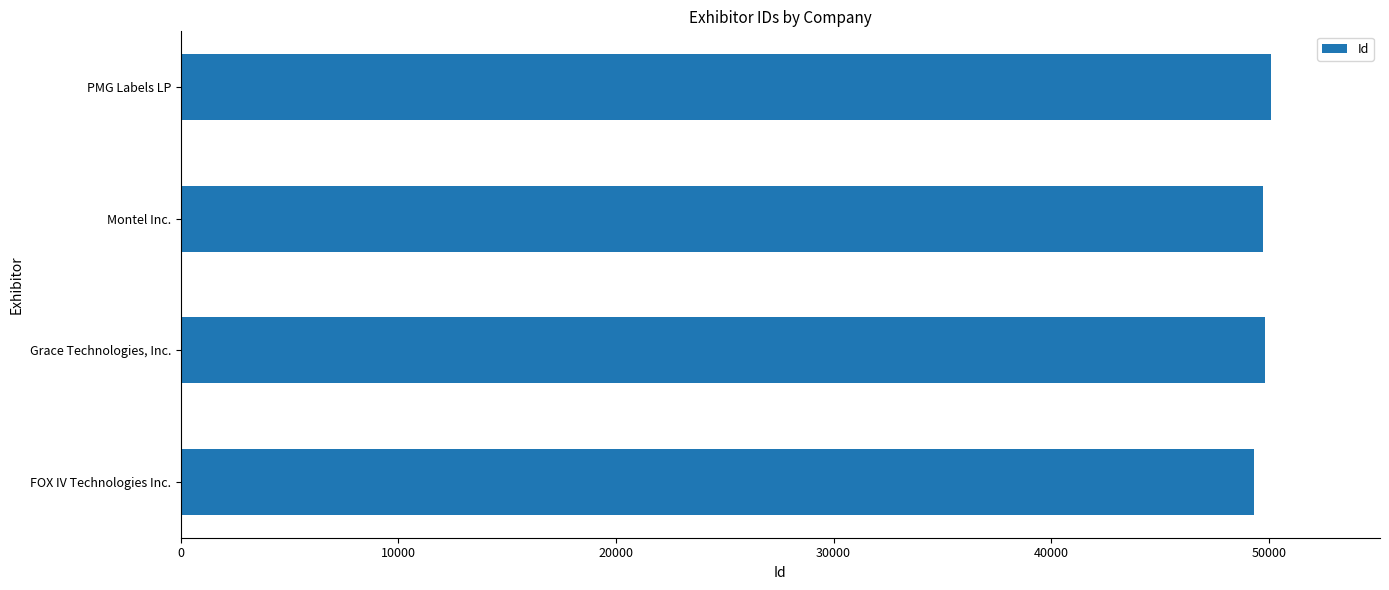

How many distinct data groups are displayed?

1